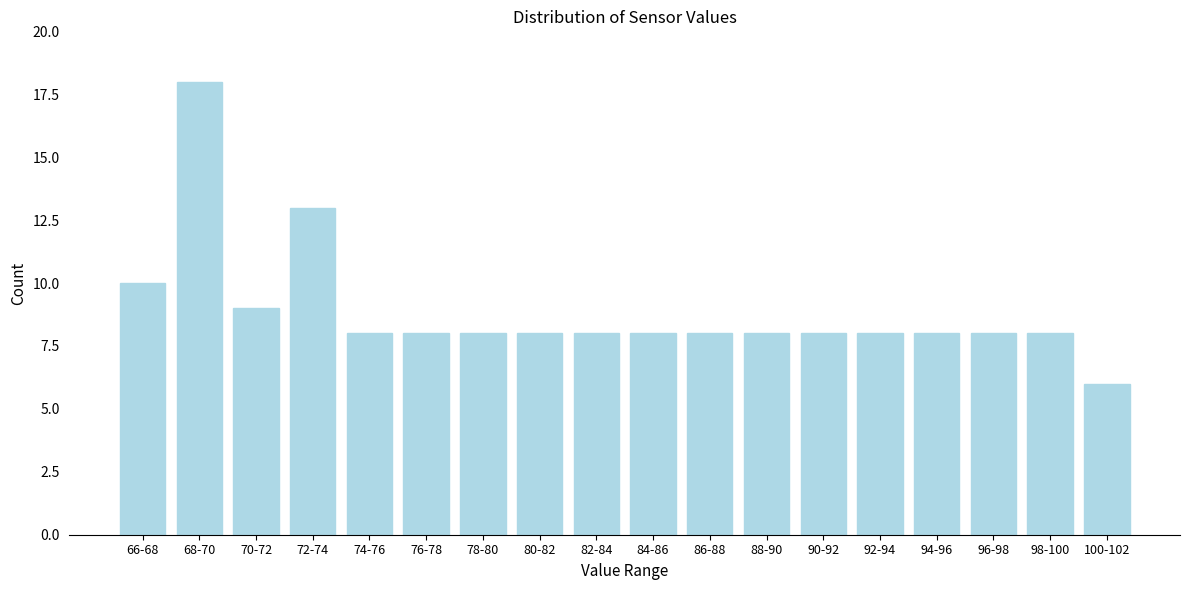

Reading left to right, list all the values displayed in this chart.

66-68=10	68-70=18	70-72=9	72-74=13	74-76=8	76-78=8	78-80=8	80-82=8	82-84=8	84-86=8	86-88=8	88-90=8	90-92=8	92-94=8	94-96=8	96-98=8	98-100=8	100-102=6